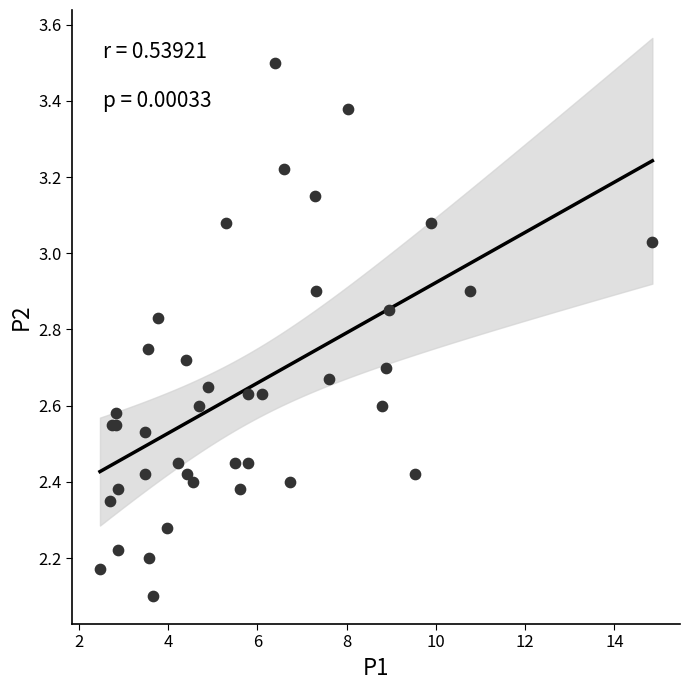

What Y value in the scatter plot is closest to 2?

2.1